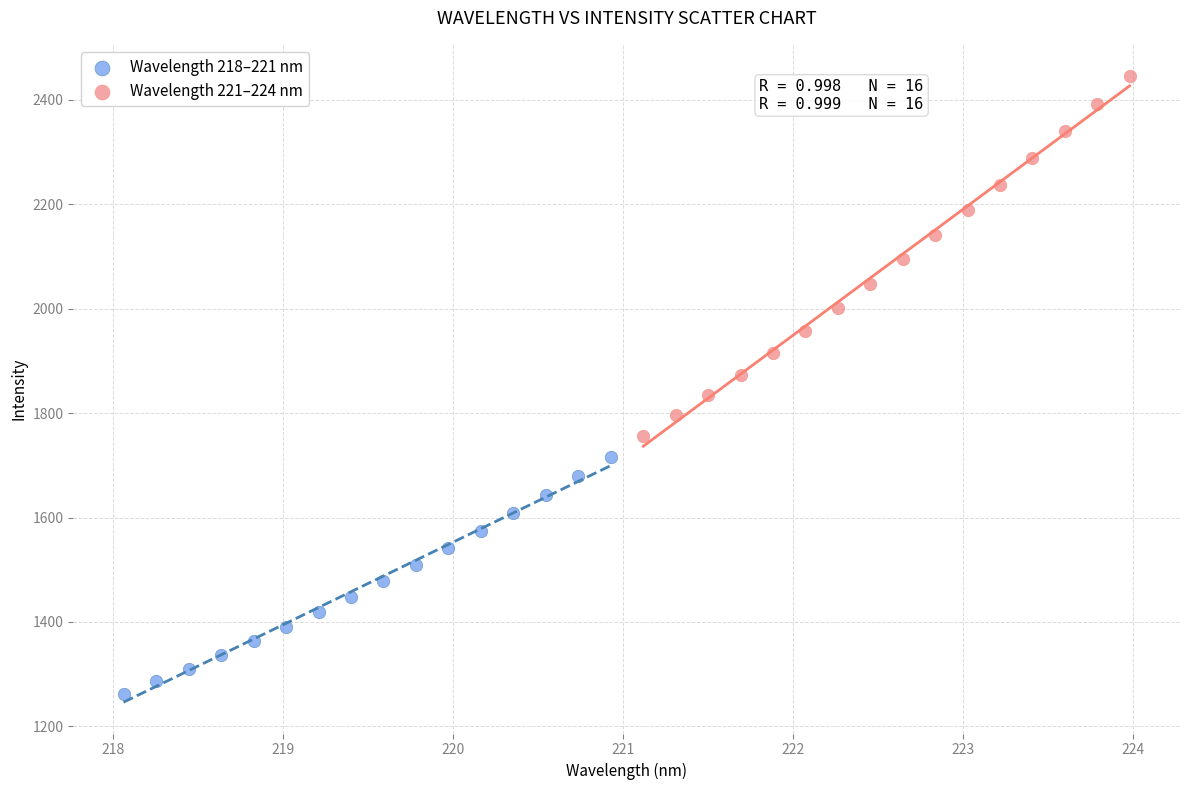

Which series has the largest Y range (max minus min)?

Wavelength 221–224 nm